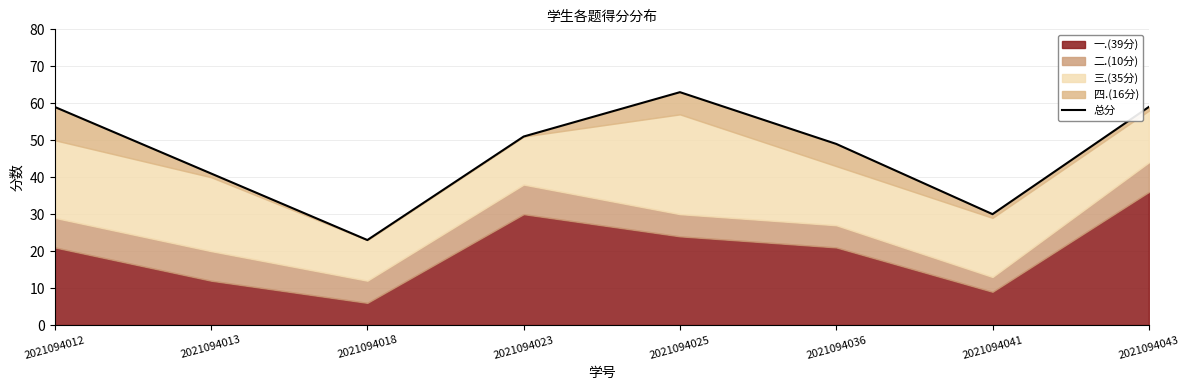

At which category does the chart reach its minimum across all series?

2021094018